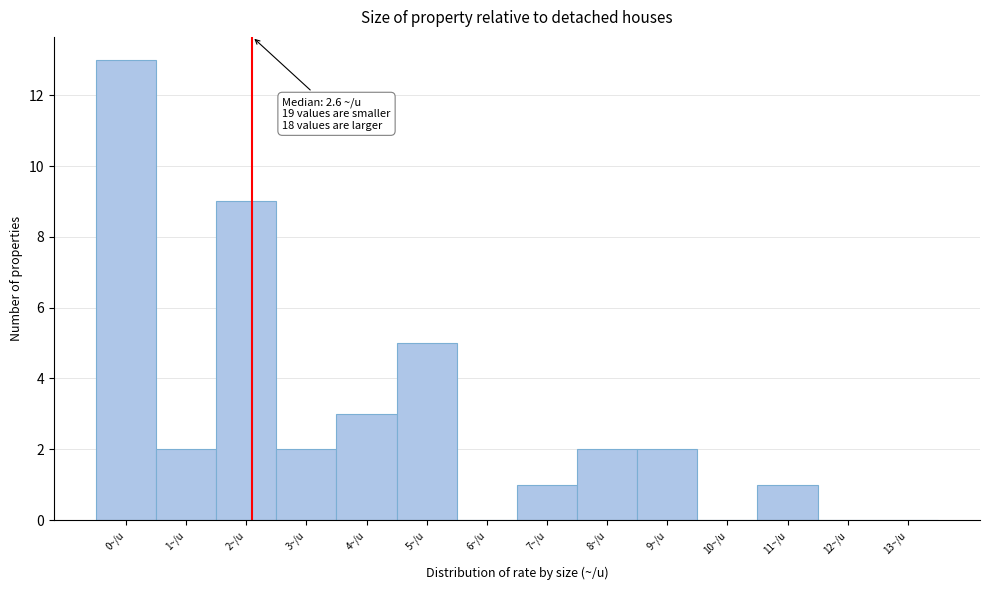

Reading left to right, extract all data points from this chart.

0~/u=13	1~/u=2	2~/u=9	3~/u=2	4~/u=3	5~/u=5	6~/u=0	7~/u=1	8~/u=2	9~/u=2	10~/u=0	11~/u=1	12~/u=0	13~/u=0